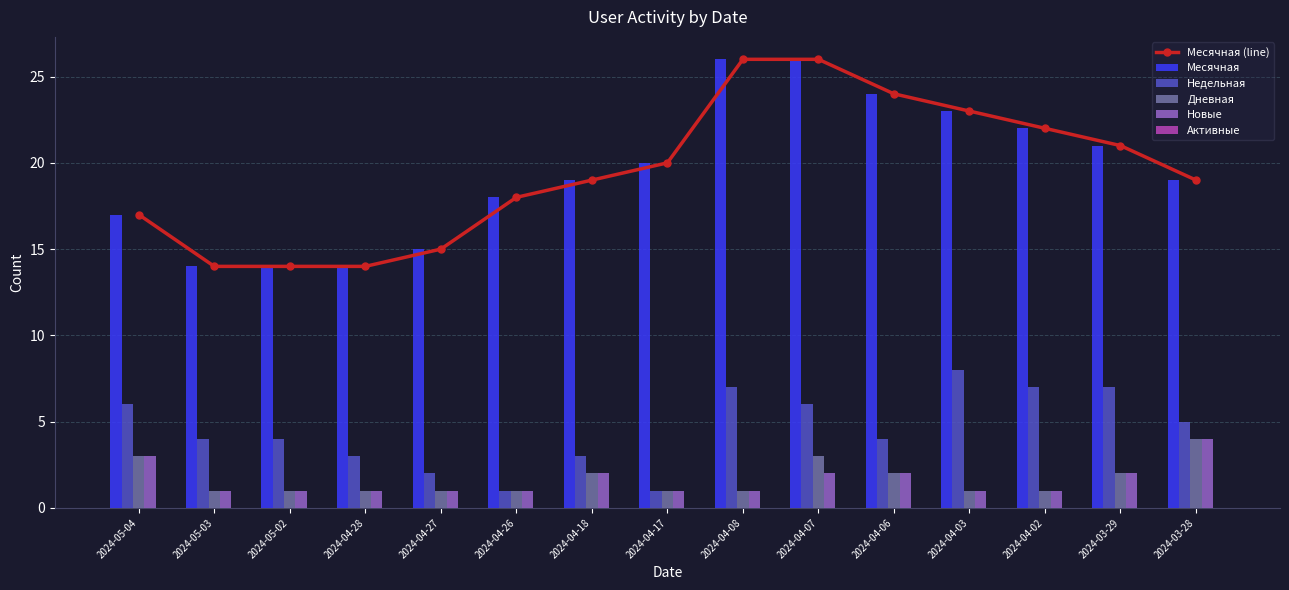

What is the highest value of the Месячная (line) series?

26